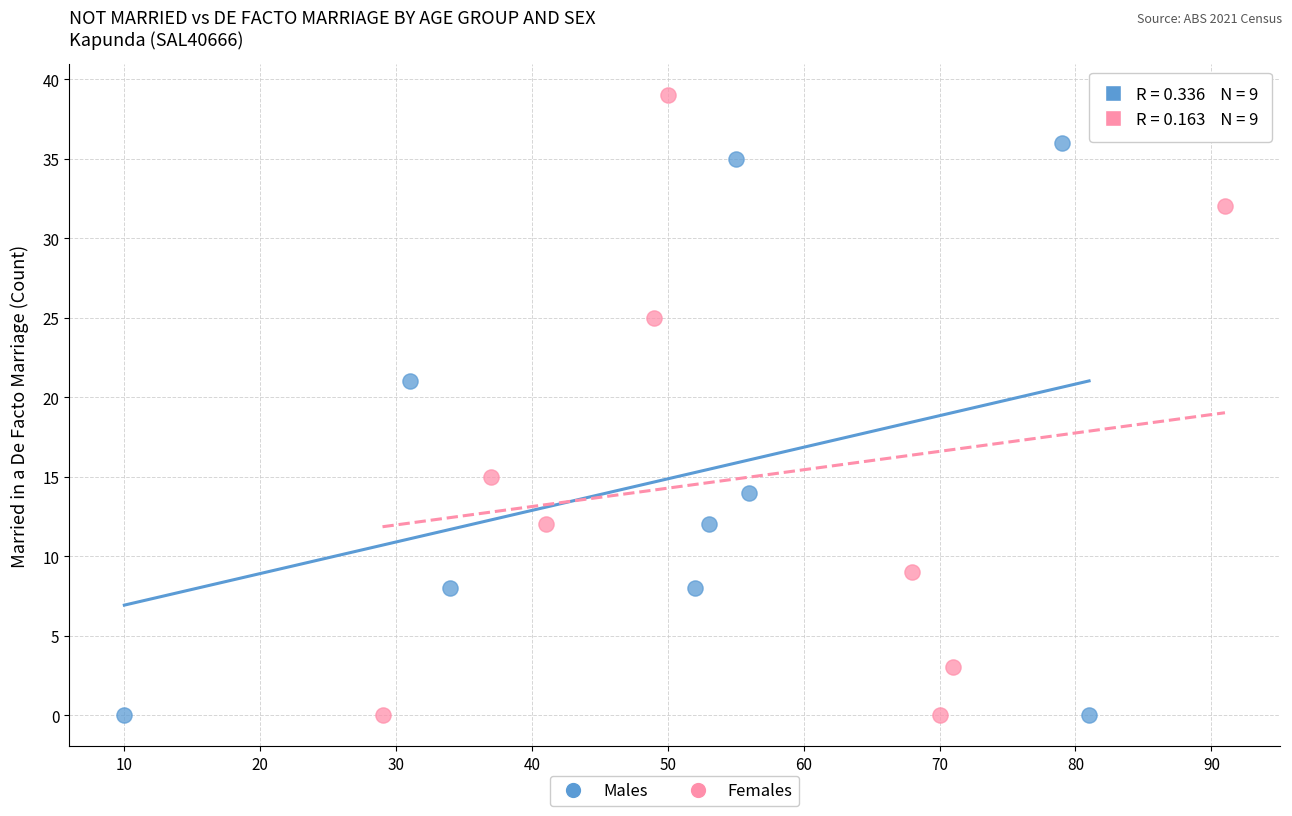

What are all the series names shown in the legend?

Males, Females